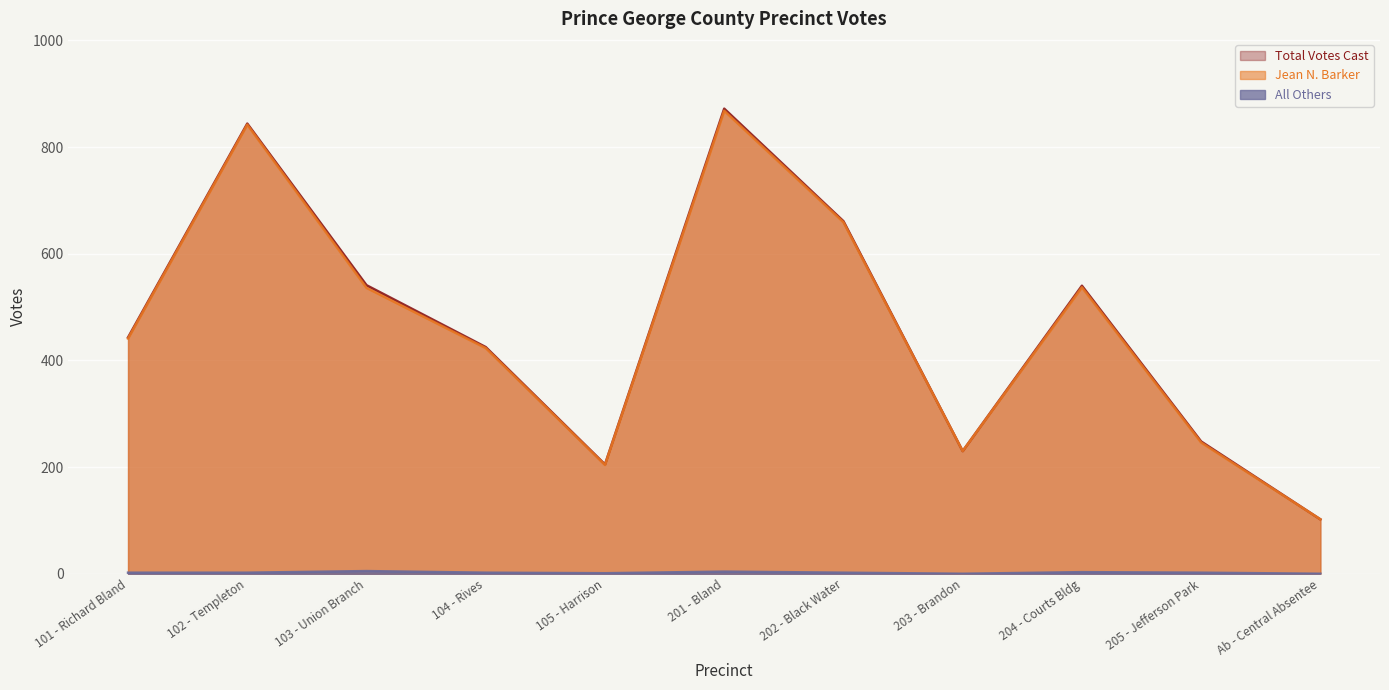

Where does the Jean N. Barker series first go above 441?

102 - Templeton